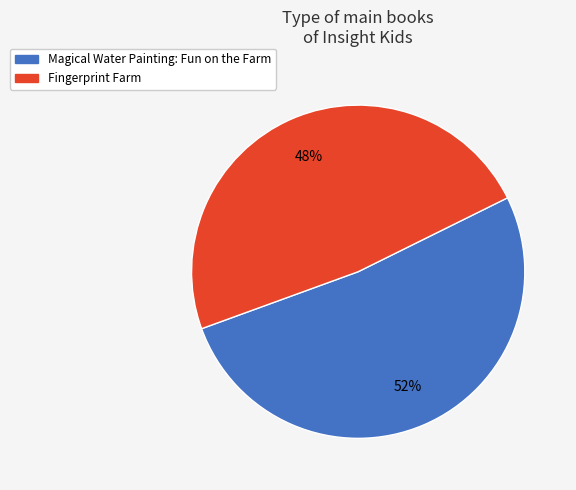

To the nearest percent, what portion does Magical Water Painting: Fun on the Farm represent?

52%